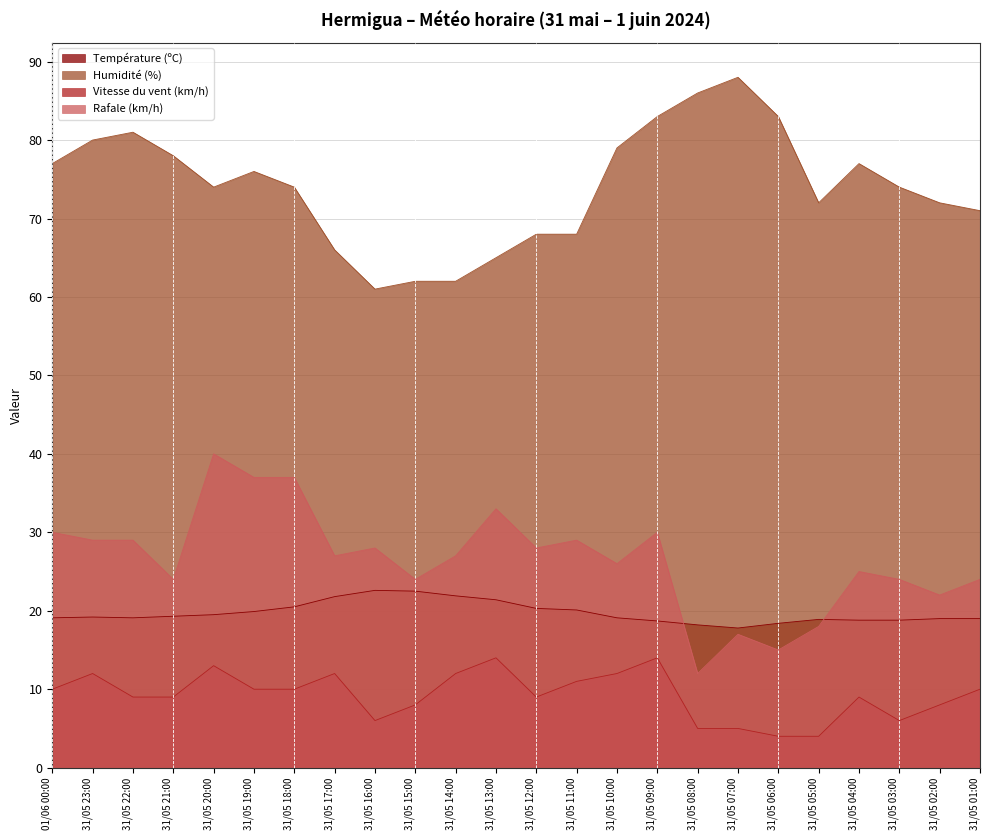

What is the difference between the highest and lowest values at 31/05 12:00?

59.0